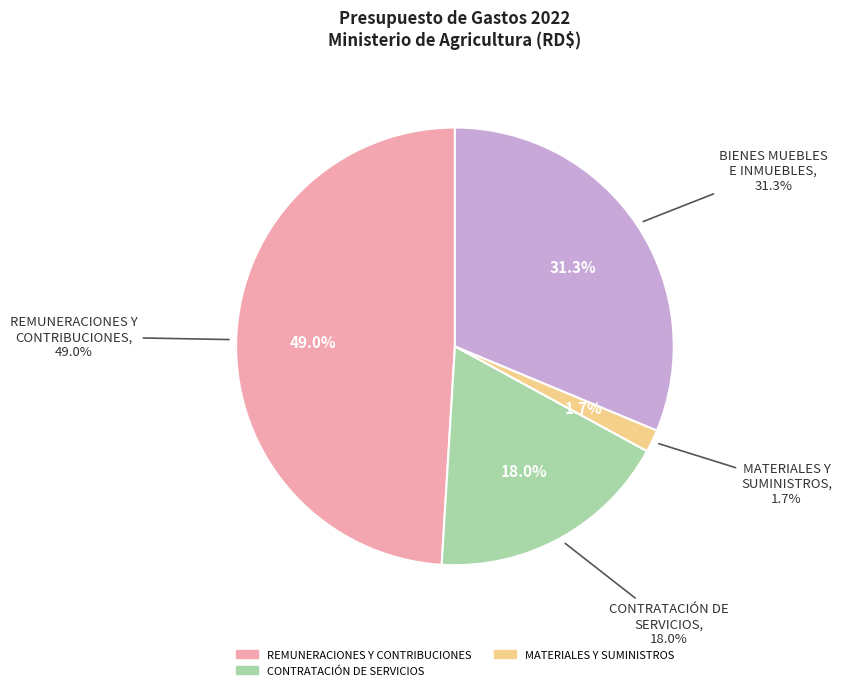

What percentage is the CONTRATACIÓN DE SERVICIOS slice, to the nearest percent?

18%